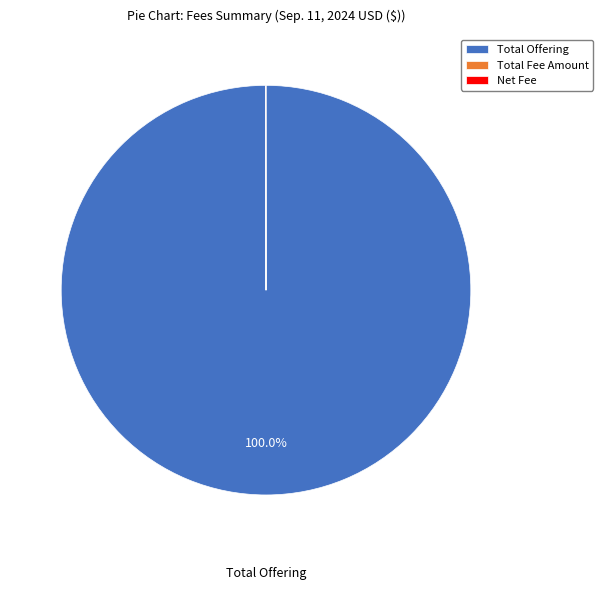

What is the largest slice in the pie chart?

Total Offering